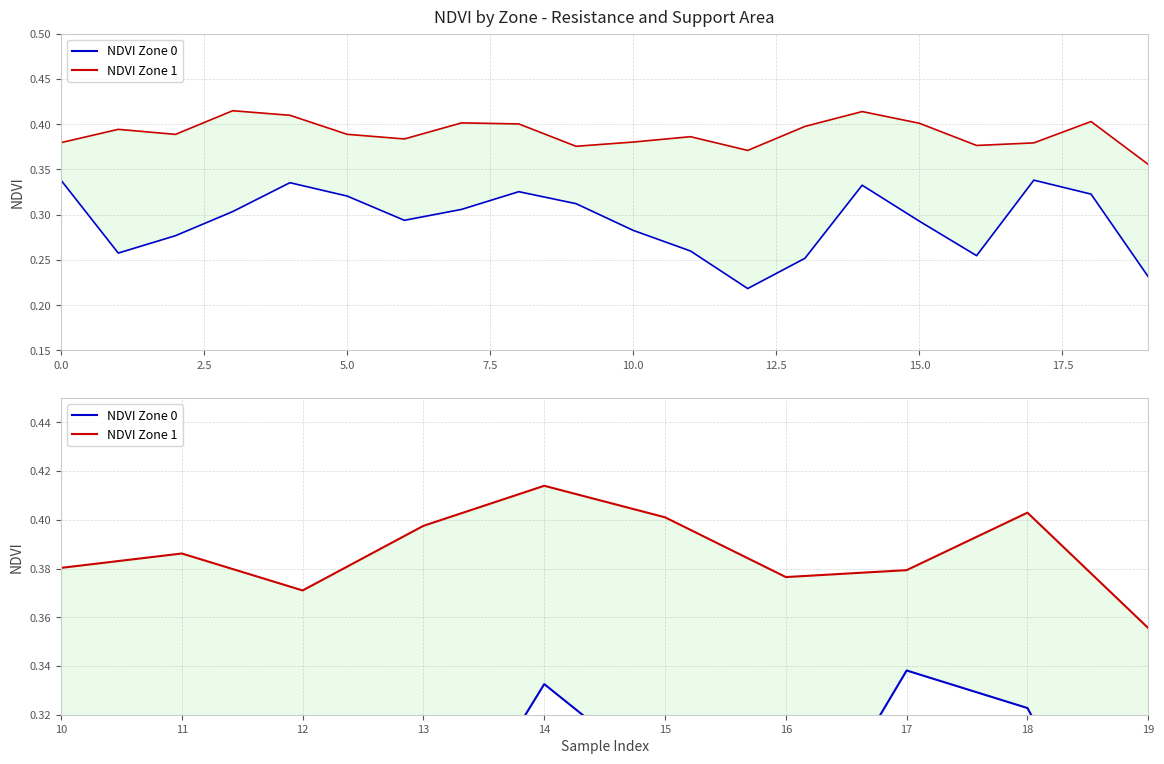

The NDVI Zone 0 series shows 0.5 at 15. True or false?

False